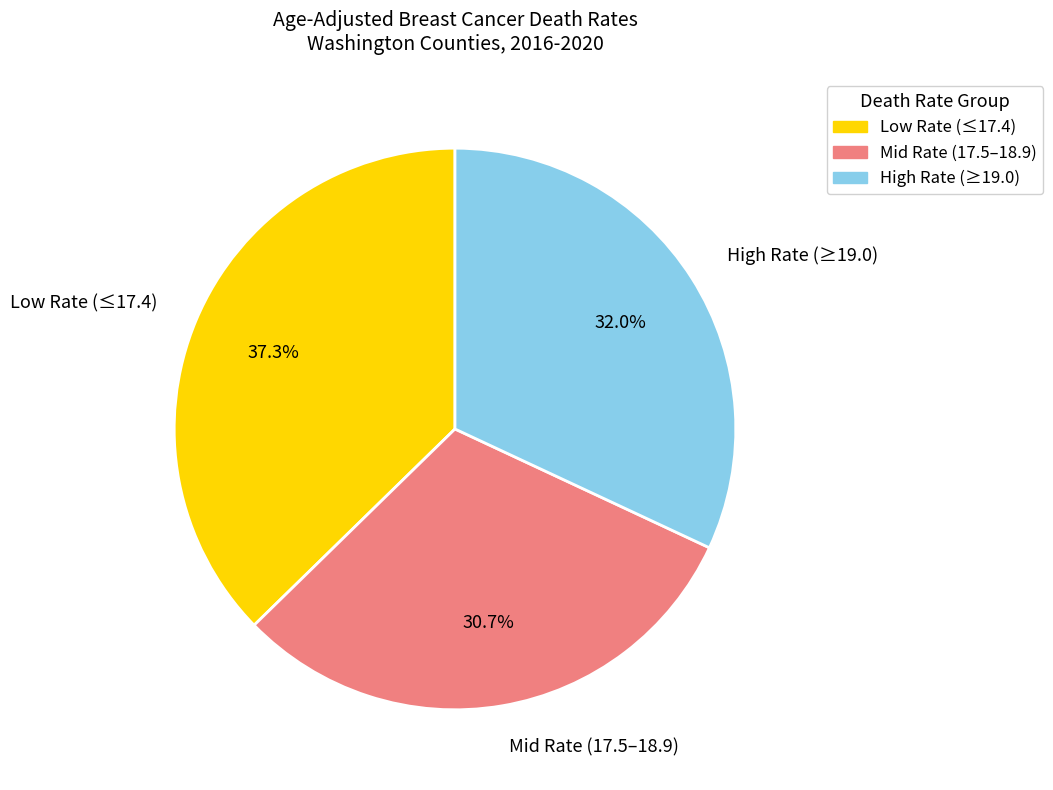

Is Mid Rate (17.5–18.9) the majority of the pie?

No